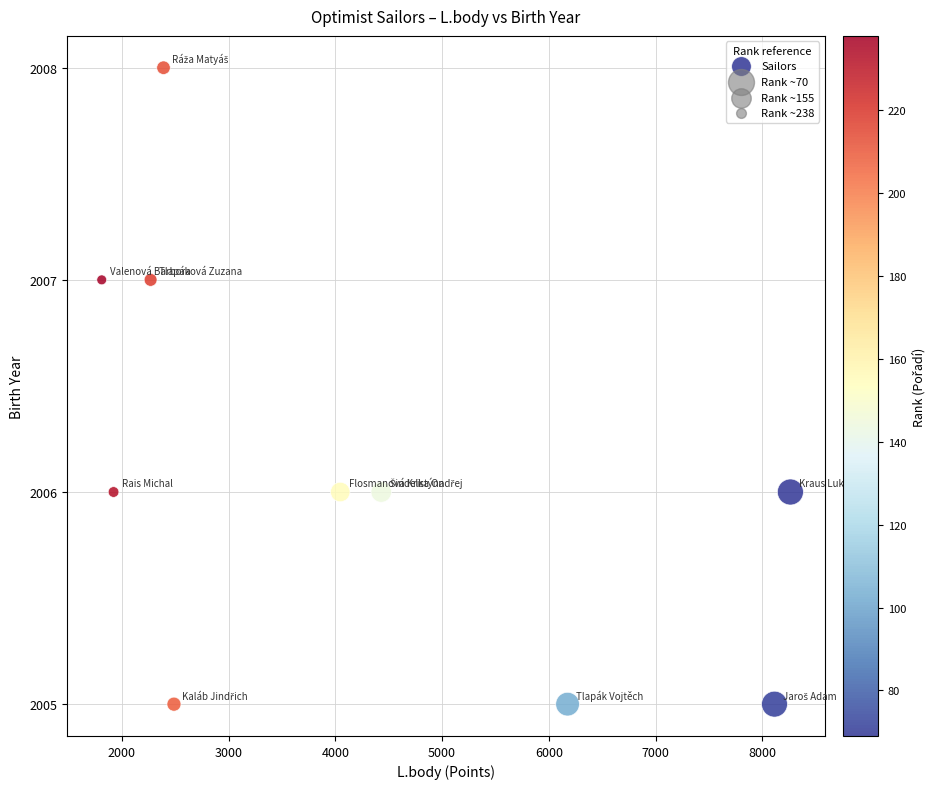

What is the average Y value?

2006